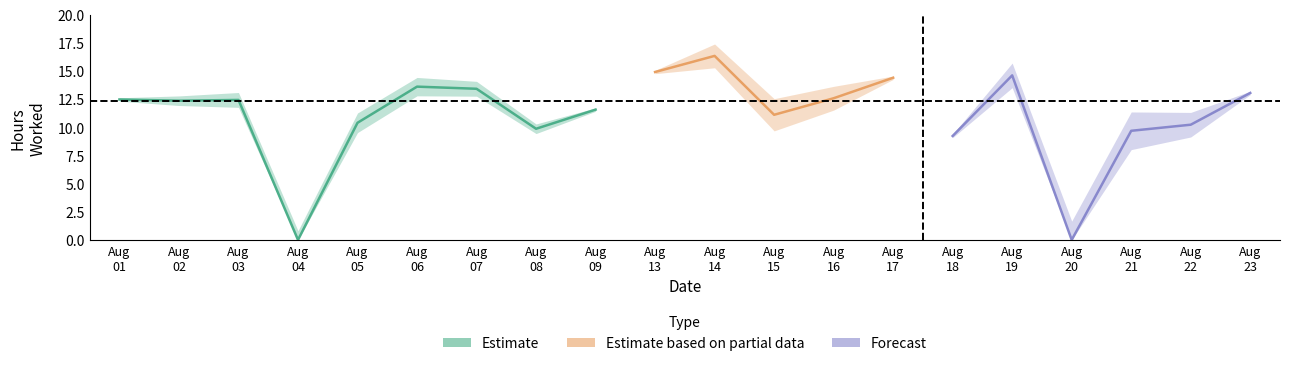

What is the maximum value shown in the chart?

16.3